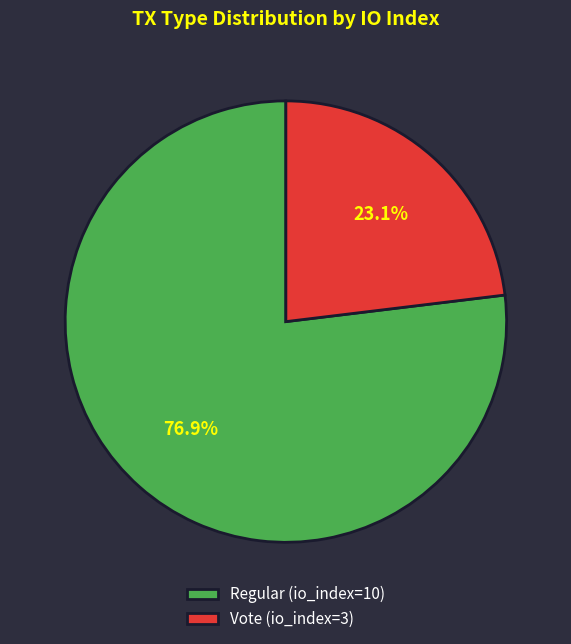

To the nearest percent, what is the average slice percentage?

50%